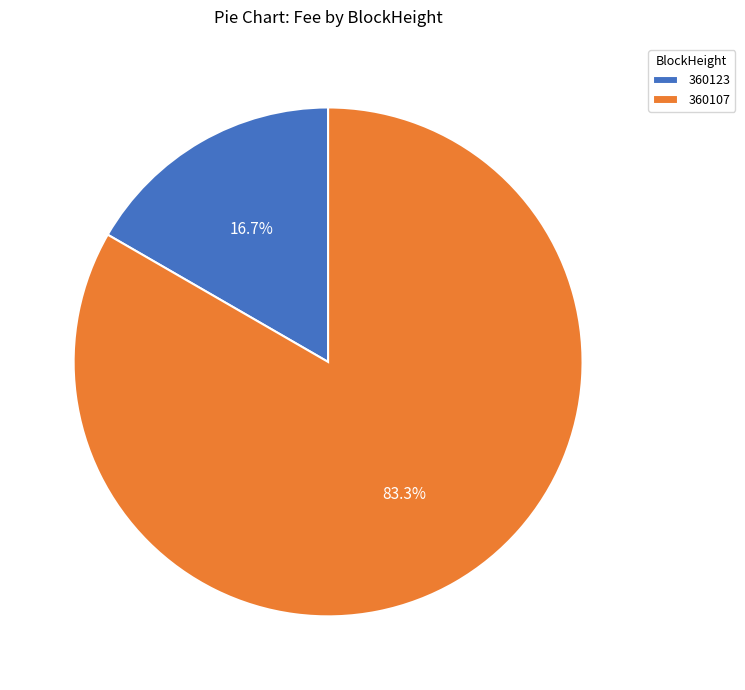

True or false: 360107 accounts for 83% of the total.

True